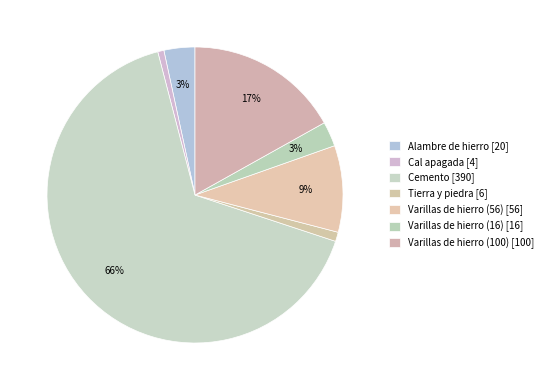

What percentage is the Tierra y piedra slice, to the nearest percent?

1%